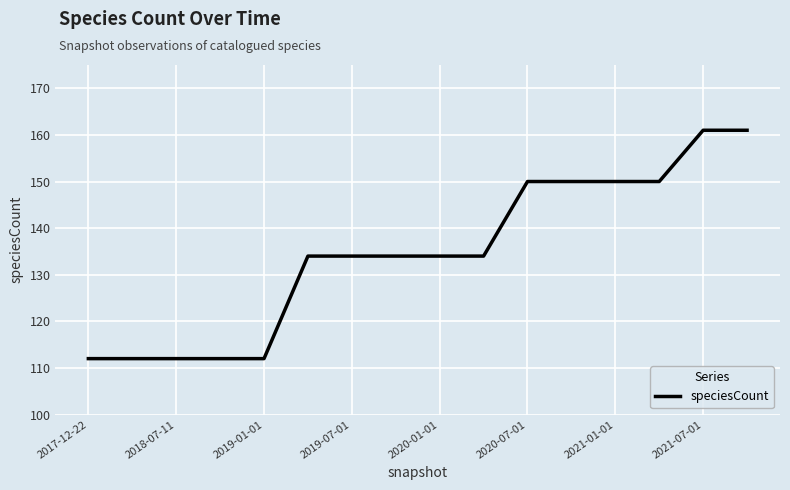

Does the chart have visible grid lines?

Yes